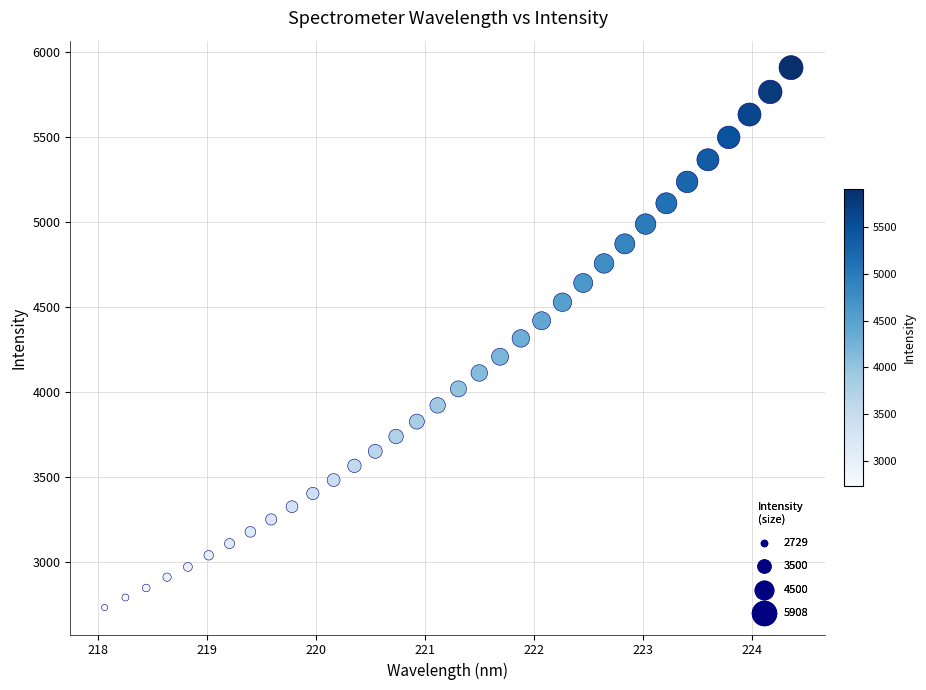

What is the range of X values (max minus min)?

6.3